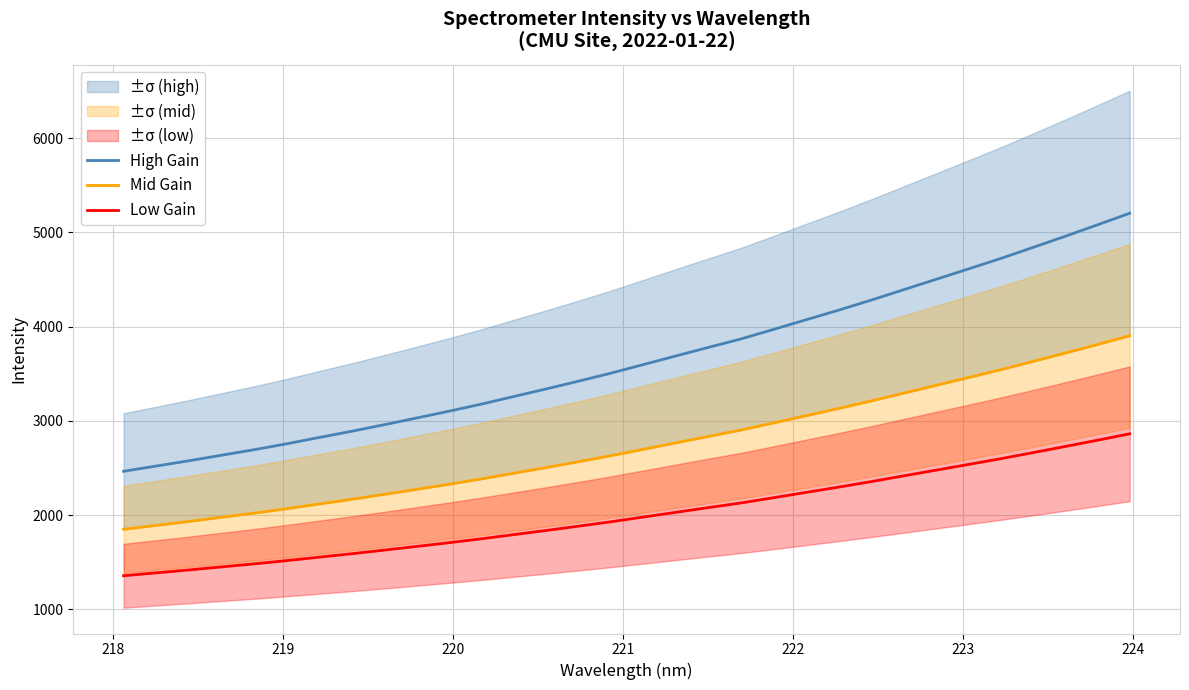

True or false: Low Gain and High Gain intersect in this chart.

False